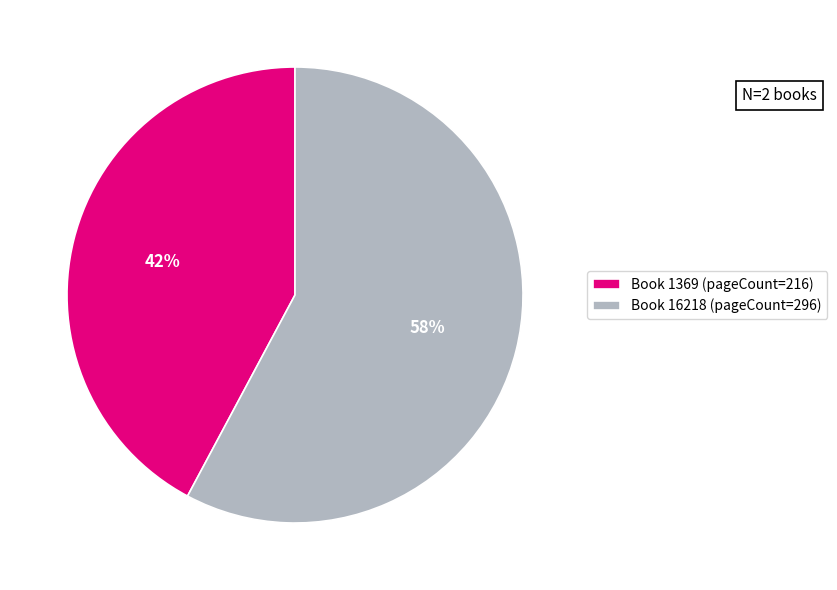

Rank the categories by value from highest to lowest.

Book 16218 (pageCount=296), Book 1369 (pageCount=216)